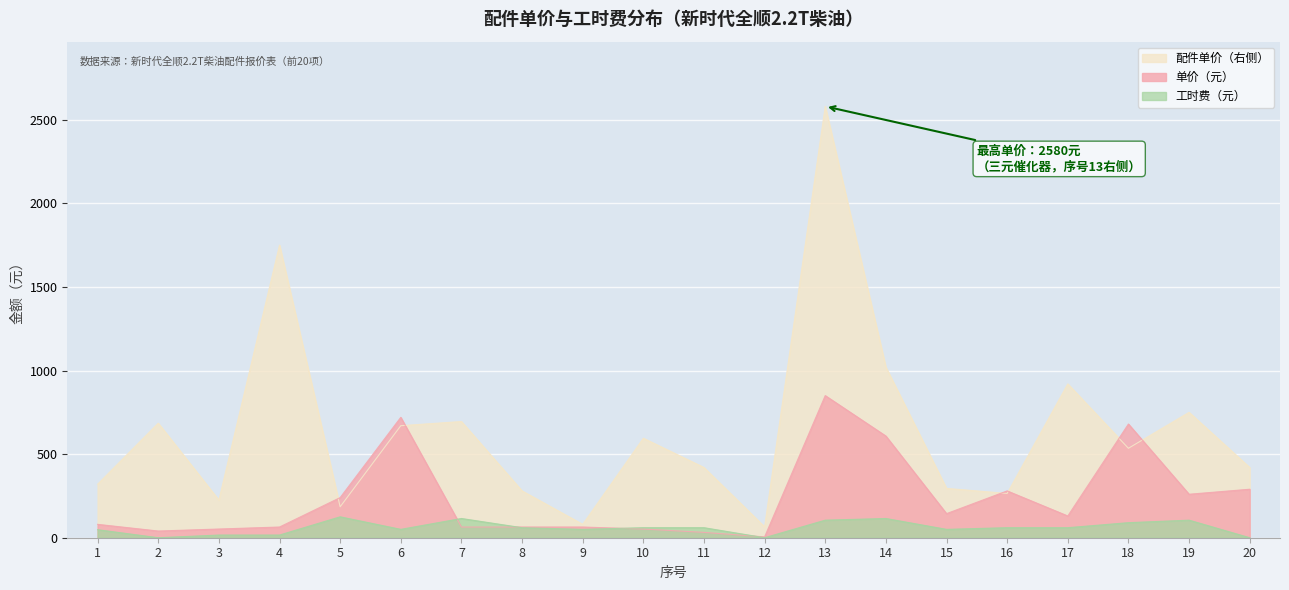

What is the total value across all series at 10?

707